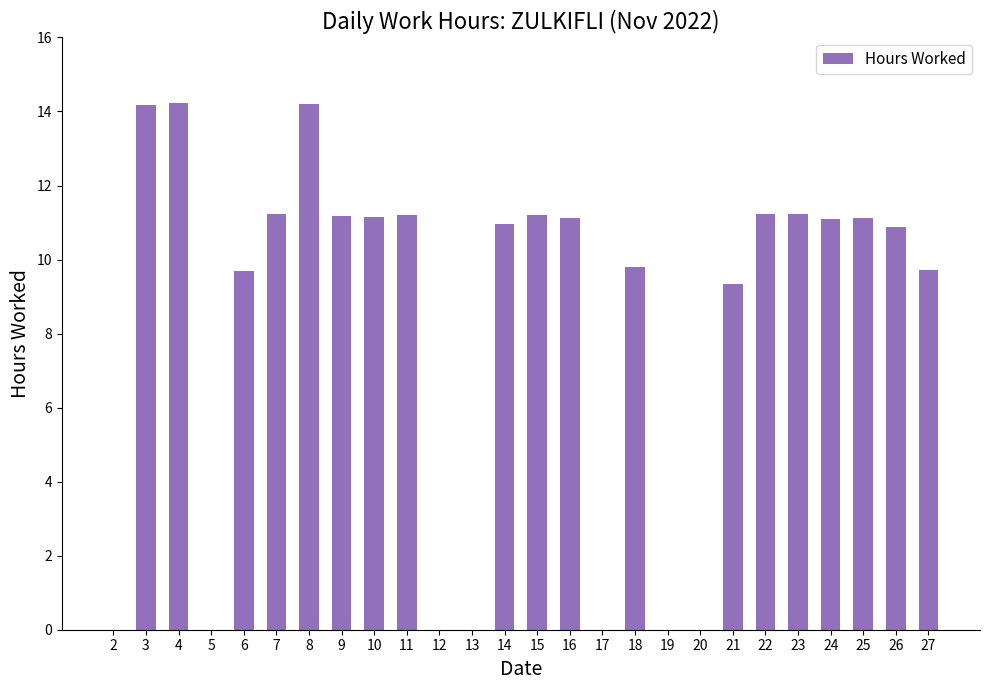

What is the sum of the values at 8 and 7?

25.4